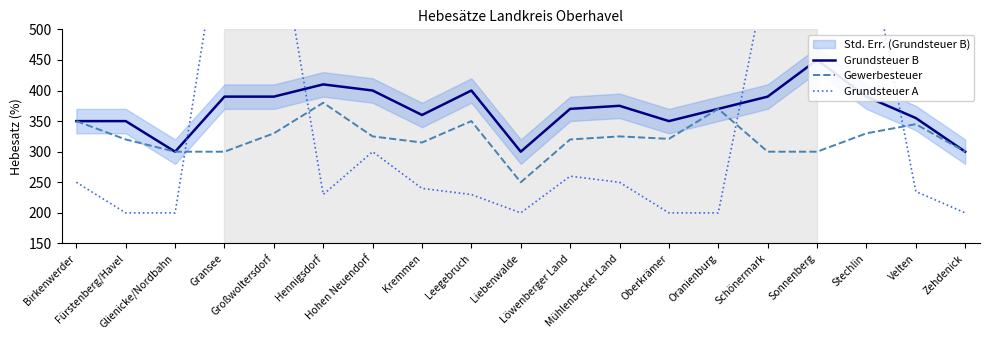

Rank the series by their maximum value, from lowest to highest.

Gewerbesteuer, Grundsteuer B, Grundsteuer A